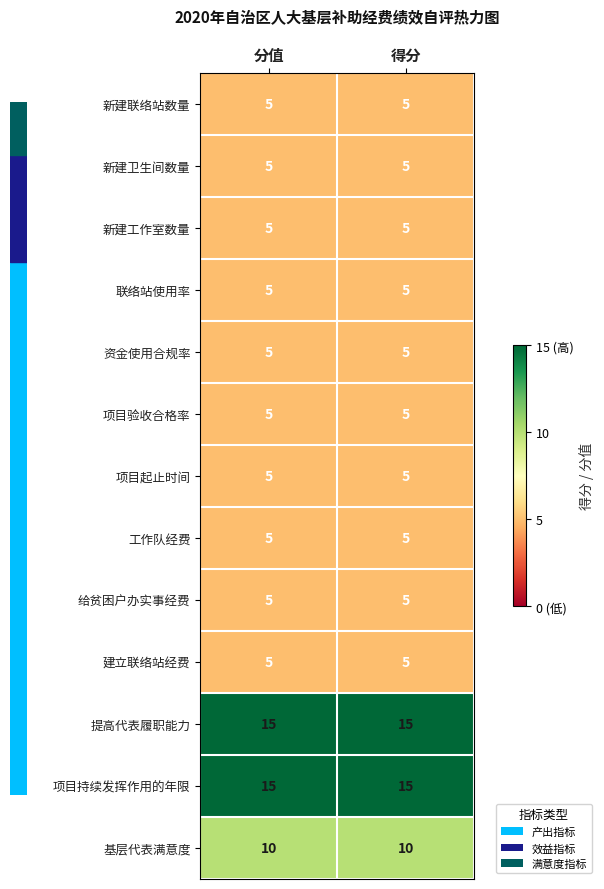

What is the maximum value for 新建卫生间数量?

5